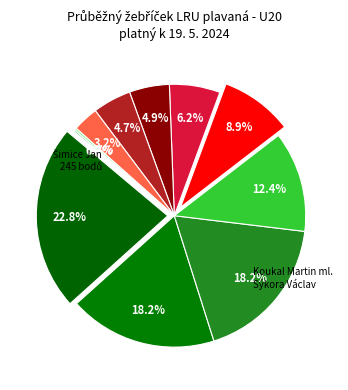

Combined, what portion of the pie is Potfaj Pavel and Havránek David?

18.4%